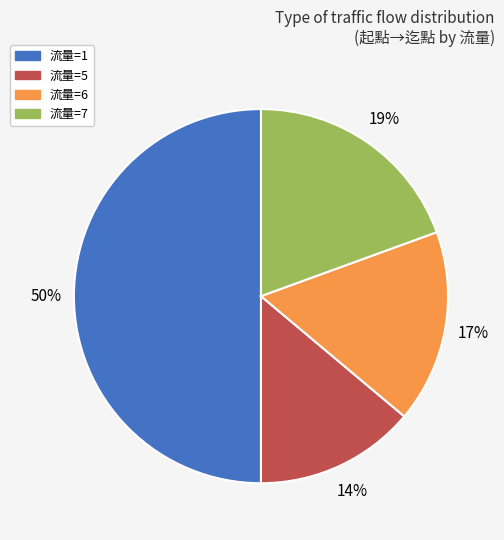

Which category has the biggest portion of the pie?

流量=1